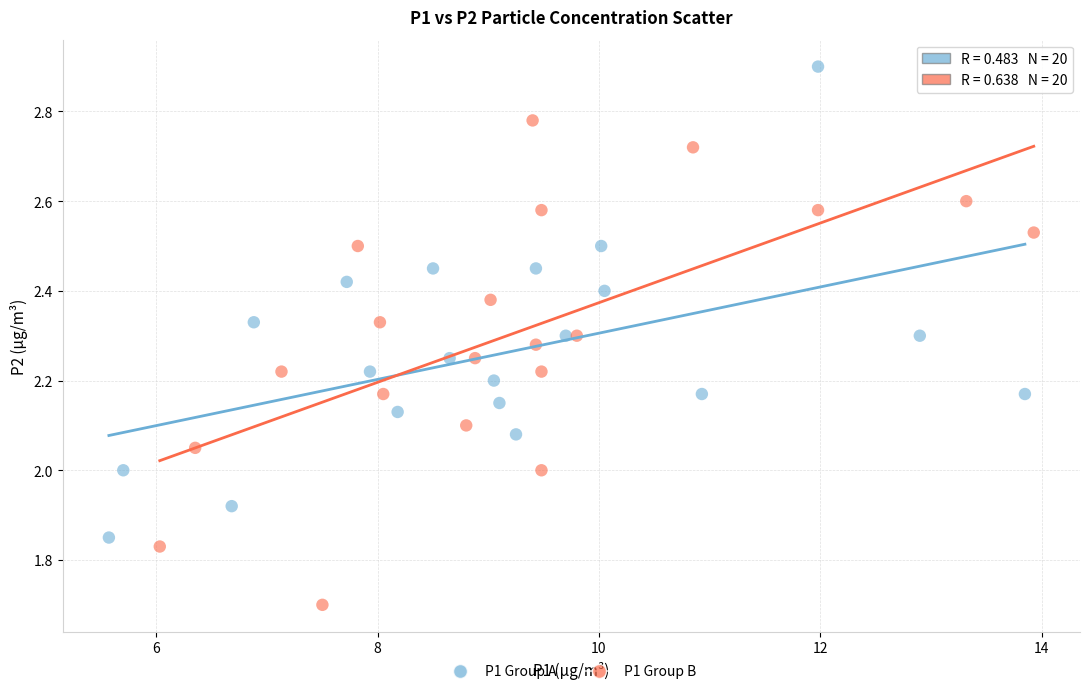

Which series reaches the maximum Y coordinate?

P1 Group A